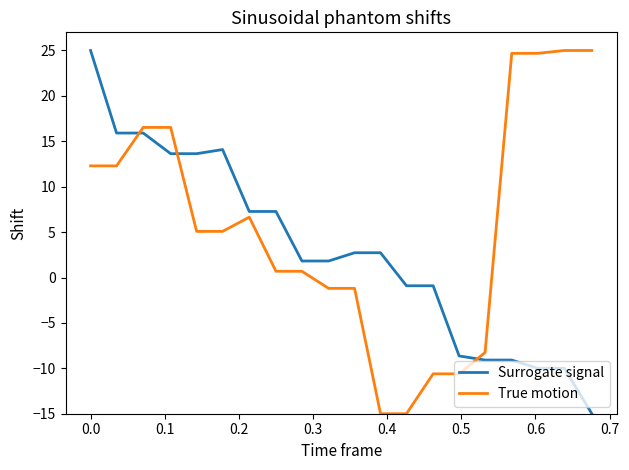

How many intersections are there between Surrogate signal and True motion?

3